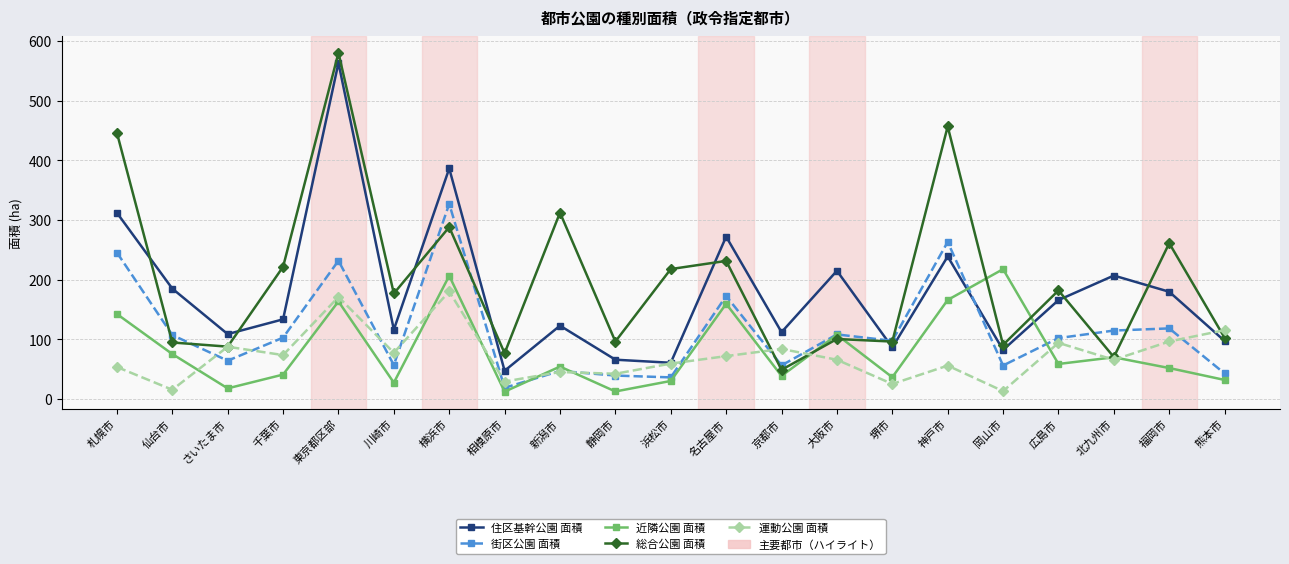

True or false: 近隣公園 面積 has more than 2 points higher than both neighbors.

True